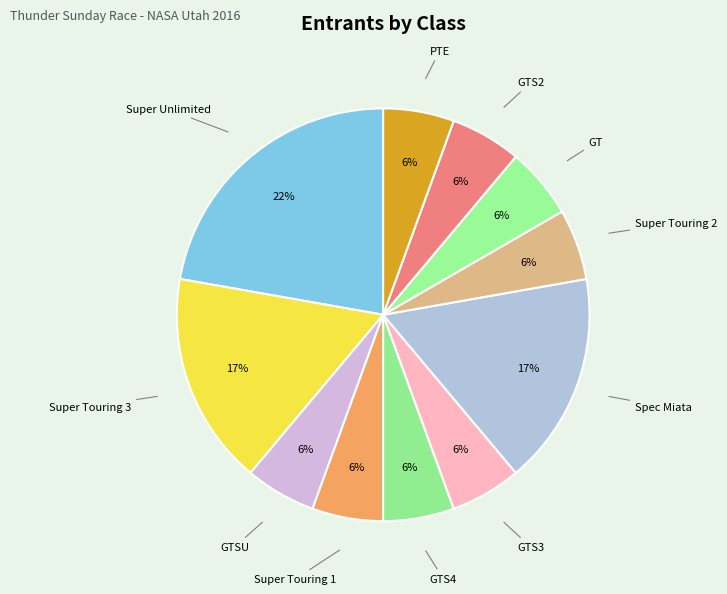

Which has a higher value, GTS4 or Super Touring 3?

Super Touring 3